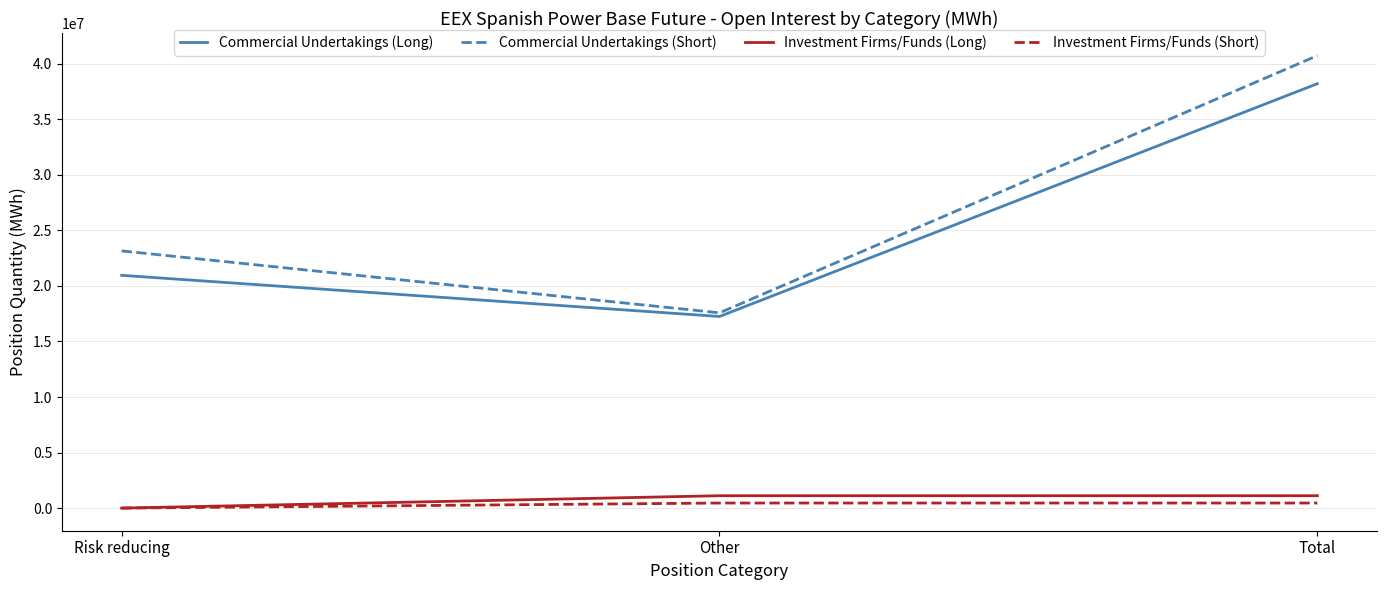

What is the maximum value shown in the chart?

40726174